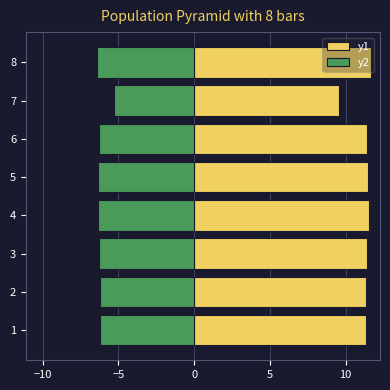

How many bars are there in each group?

2